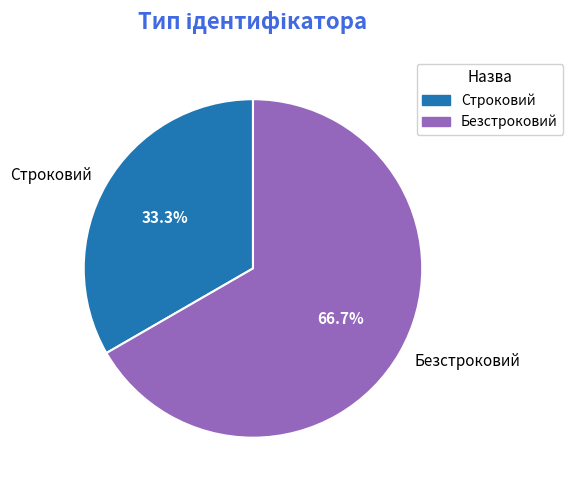

What percentage is the Строковий slice, to the nearest percent?

33%